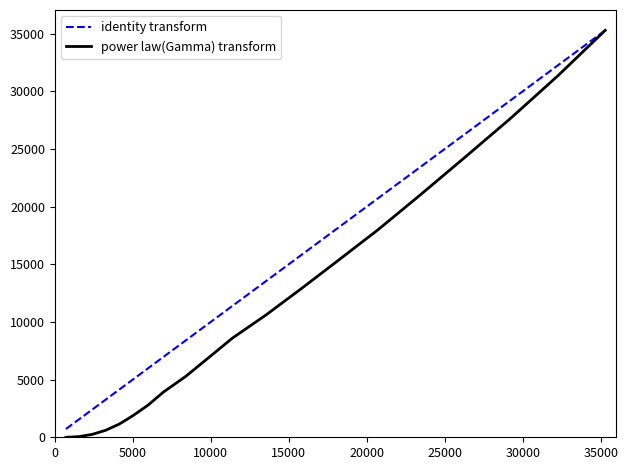

What is the maximum value shown in the chart?

35290.0